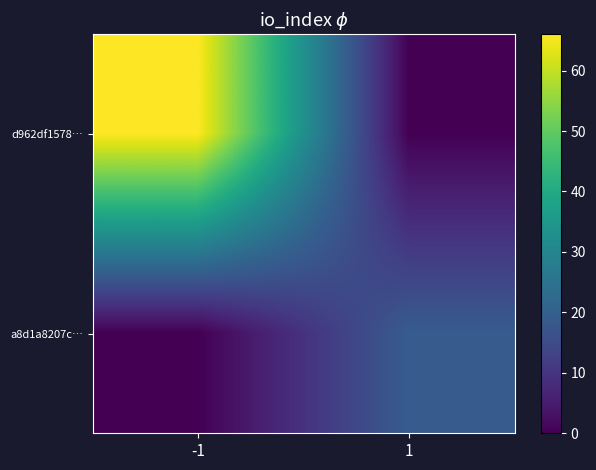

Between -1 and 1, which series saw the biggest shift?

d962df1578…